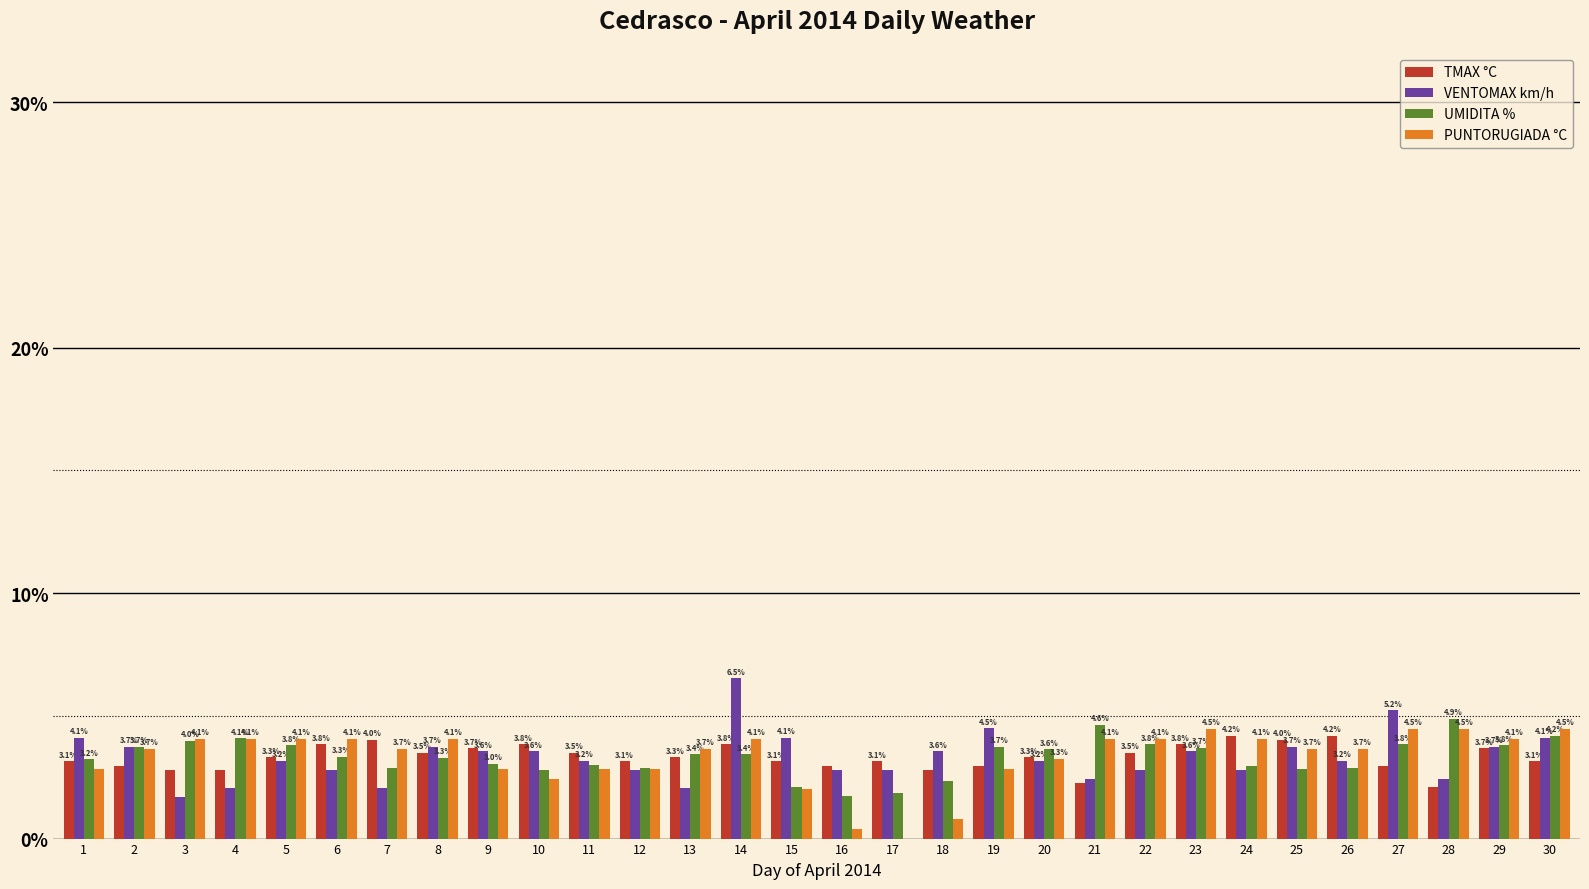

At which label does VENTOMAX km/h reach its peak?

14